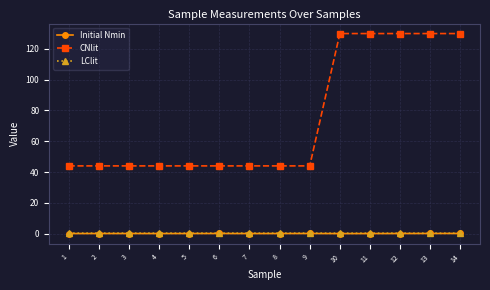

What is the maximum value for CNlit?

130.0